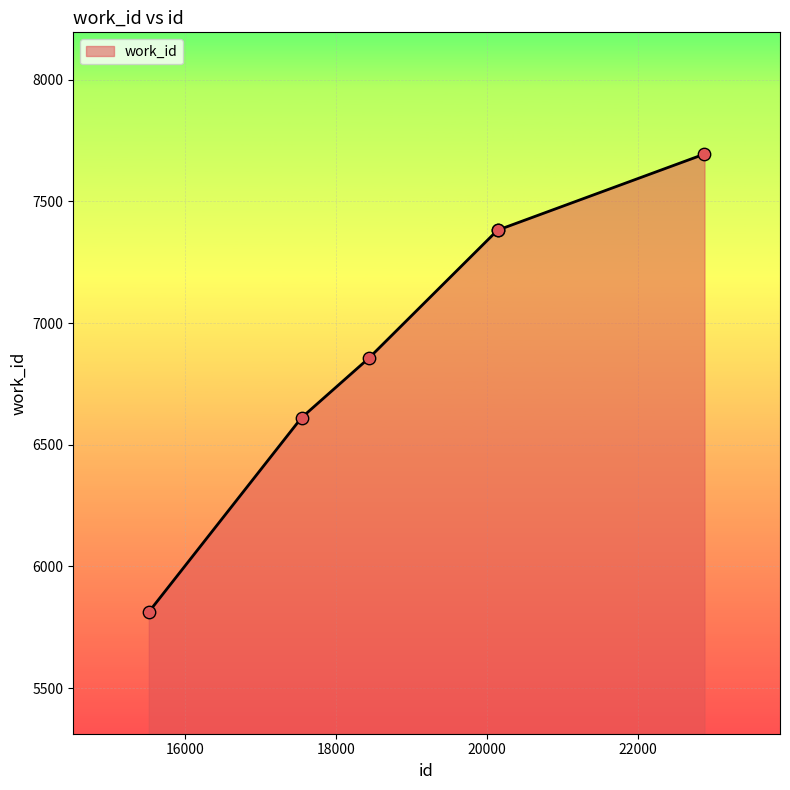

True or false: there are more than 1 points higher than both neighbors.

False